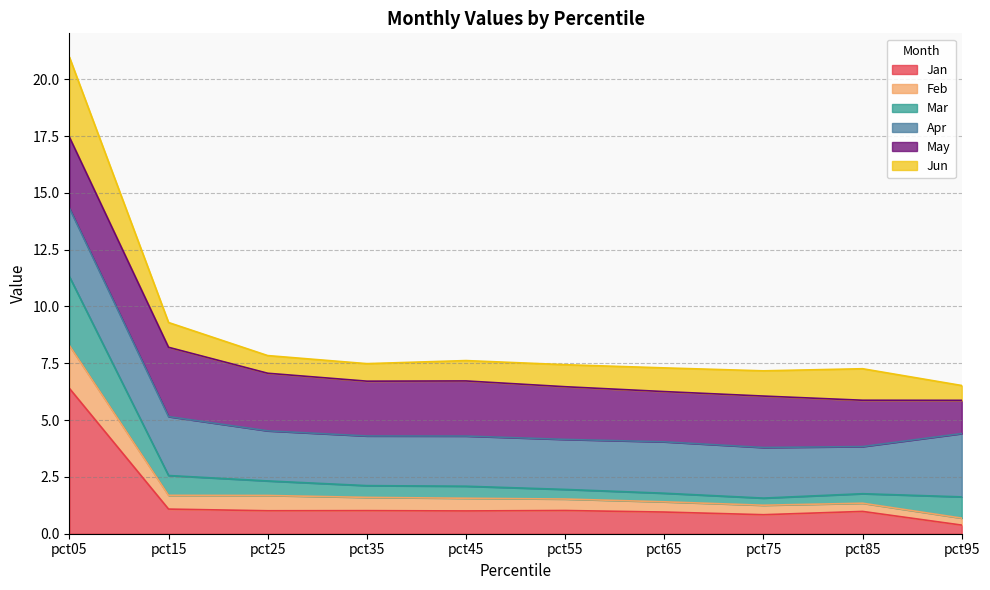

At which label does Jan reach its minimum?

pct95